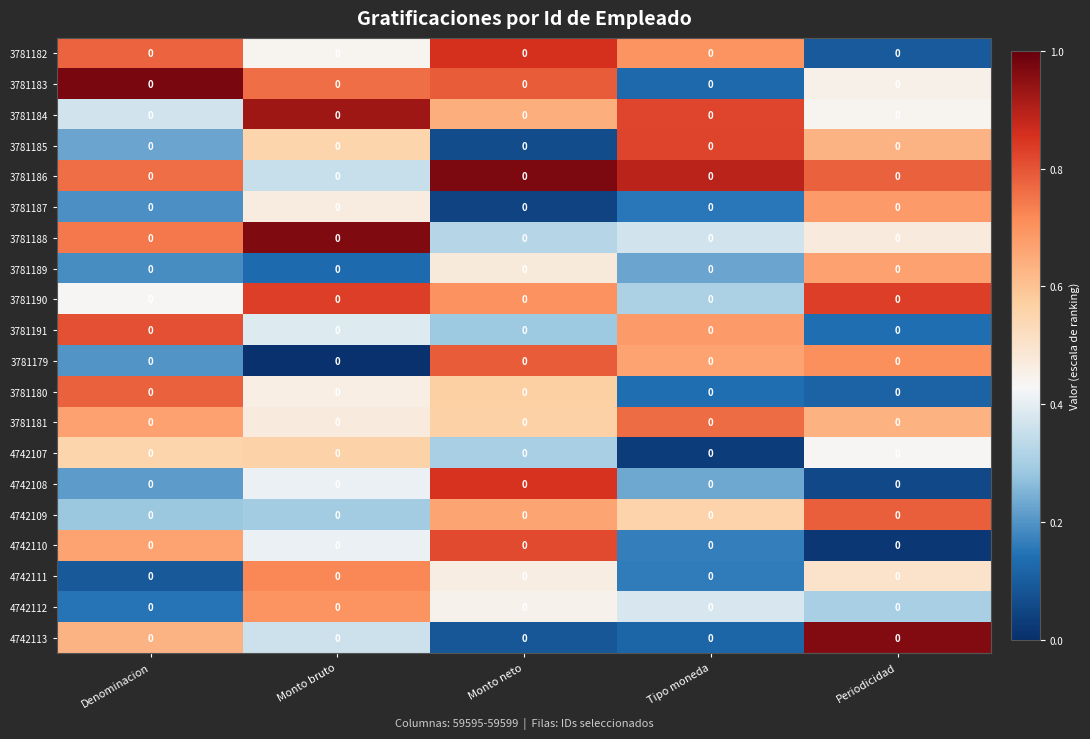

What is the difference between the maximum and second lowest values in the 4742109 series?

0.5